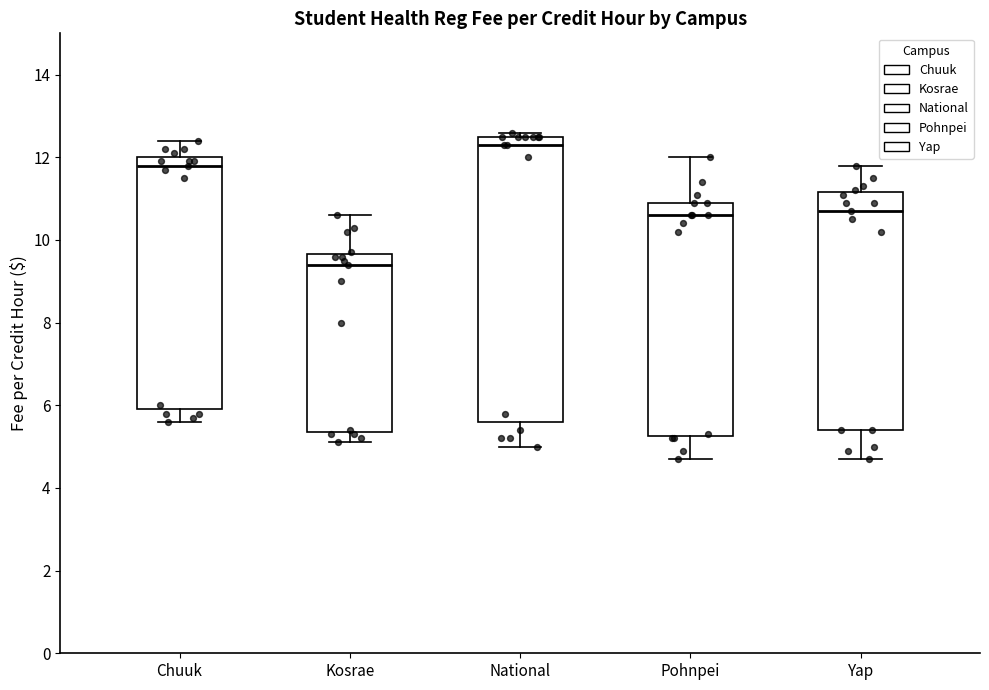

Where does the median line of the box for National sit on the y-axis? The values are not printed on the chart, so give them approximately, as read against the axis.

12.4